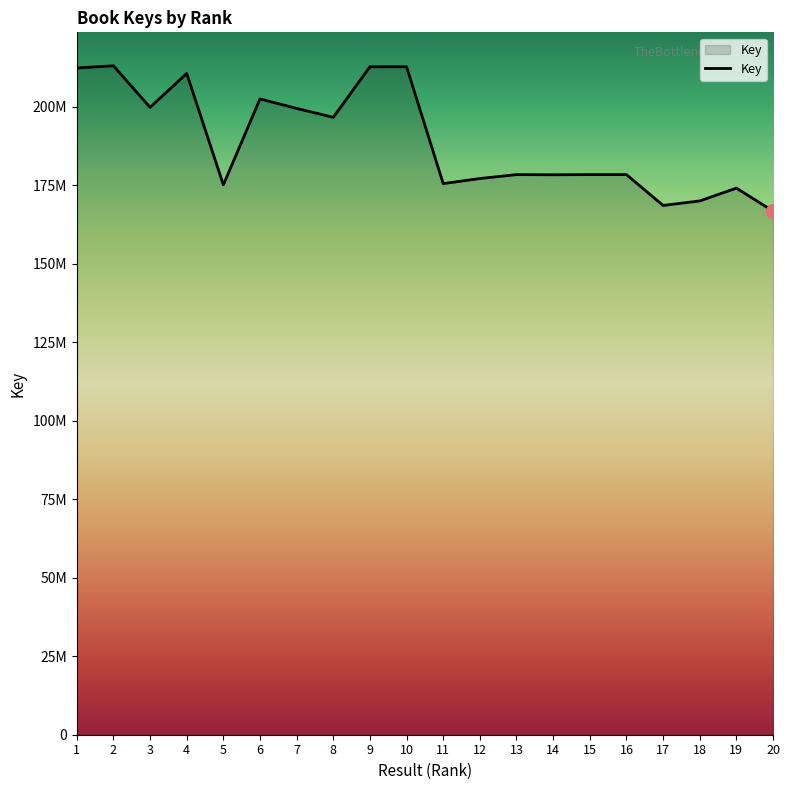

Does the chart display data point markers on the line(s)?

No